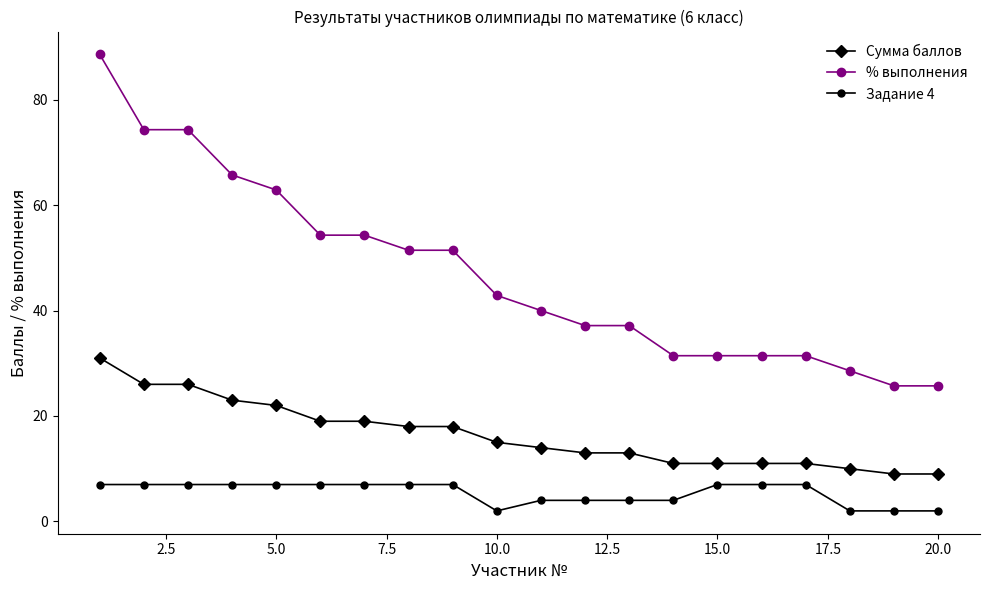

True or false: Сумма баллов and Задание 4 intersect in this chart.

False